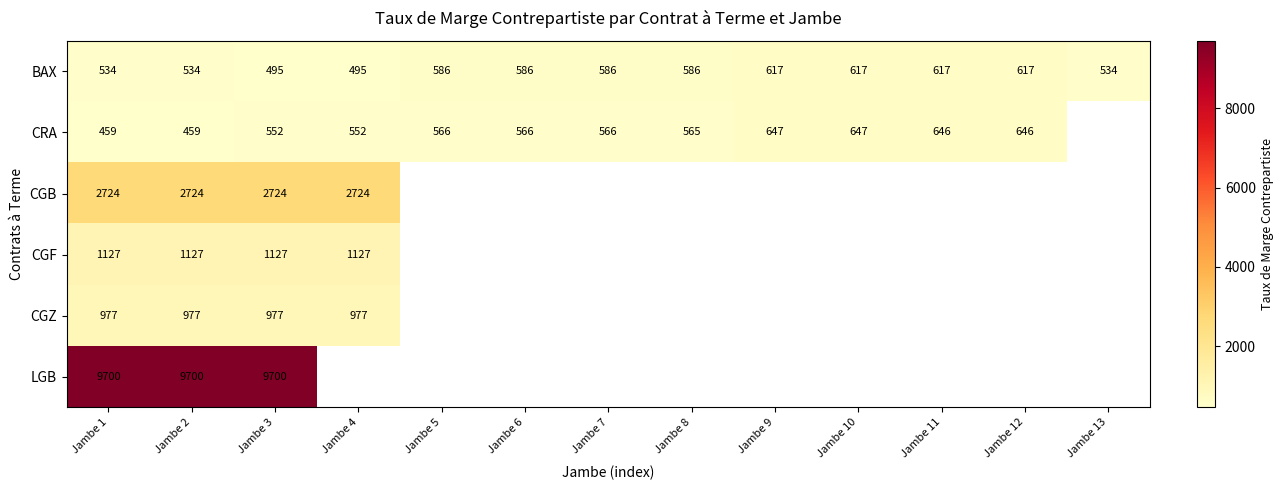

True or false: BAX has a value of 160 at Jambe 13.

False